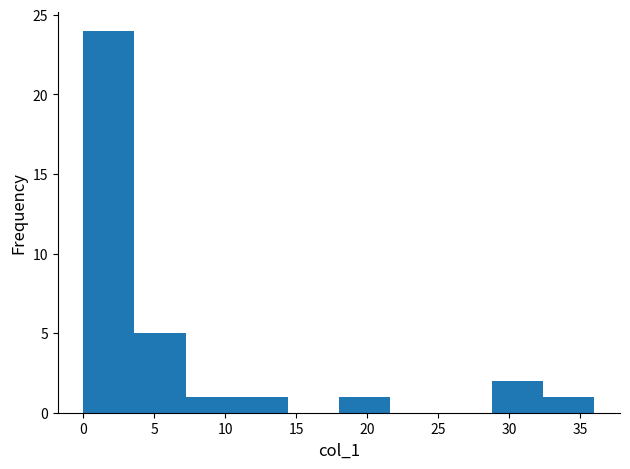

Reading left to right, list every bar in this chart as the range it spans on the x-axis followed by its height. Neither the bar edges nor the heights are printed on the chart, so give them approximately, as read against the axes.

0.0 to 3.6: 24
3.6 to 7.2: 5
7.2 to 10.8: 1
10.8 to 14.4: 1
14.4 to 18.0: 0
18.0 to 21.6: 1
21.6 to 25.2: 0
25.2 to 28.8: 0
28.8 to 32.4: 2
32.4 to 36.0: 1